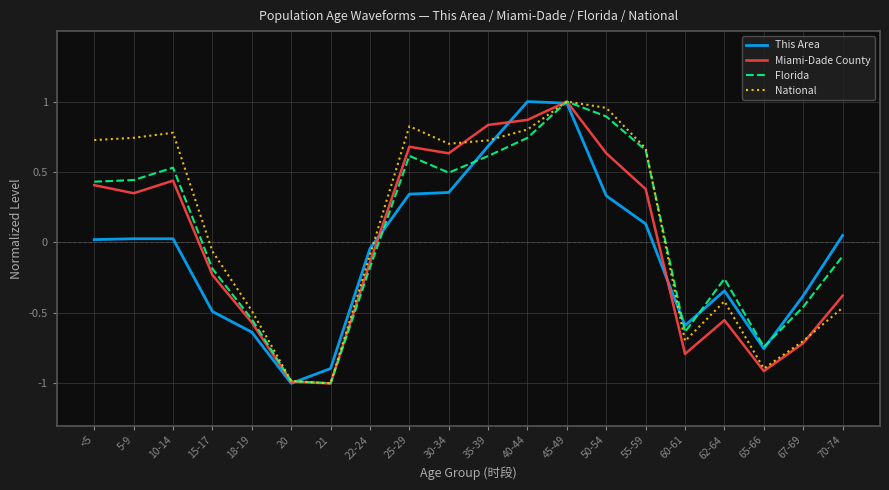

What position from the left is 55-59?

15